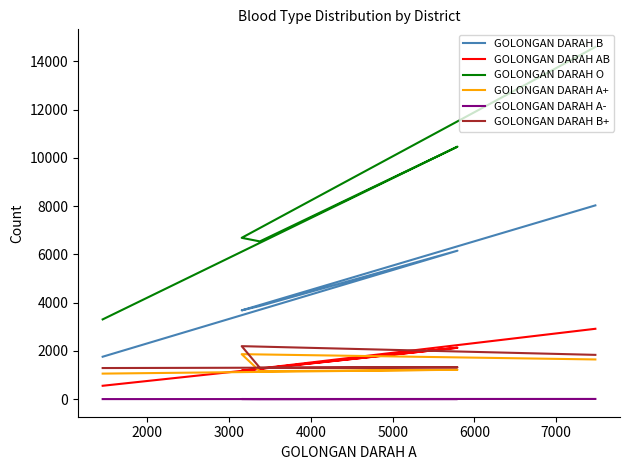

How many distinct data groups are displayed?

6